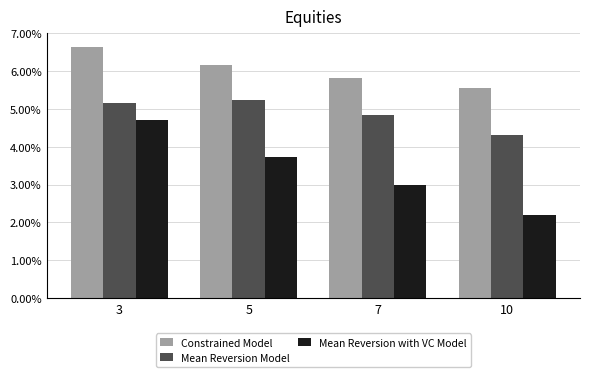

True or false: Mean Reversion Model has a value of 4.3 at 10.

True